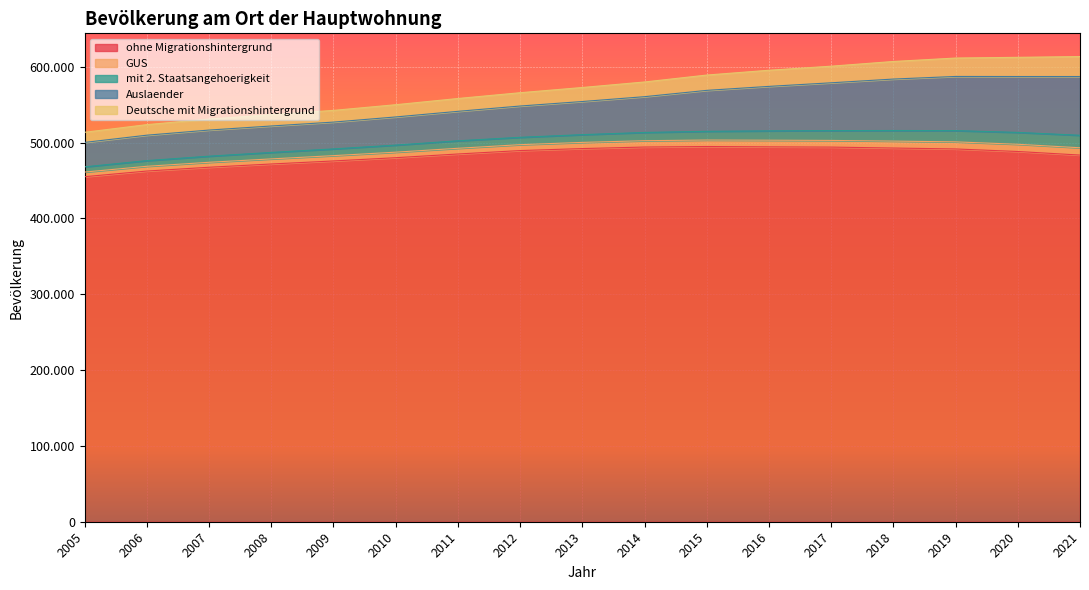

What is the difference between the maximum and second lowest values in the Deutsche mit Migrationshintergrund series?

12359